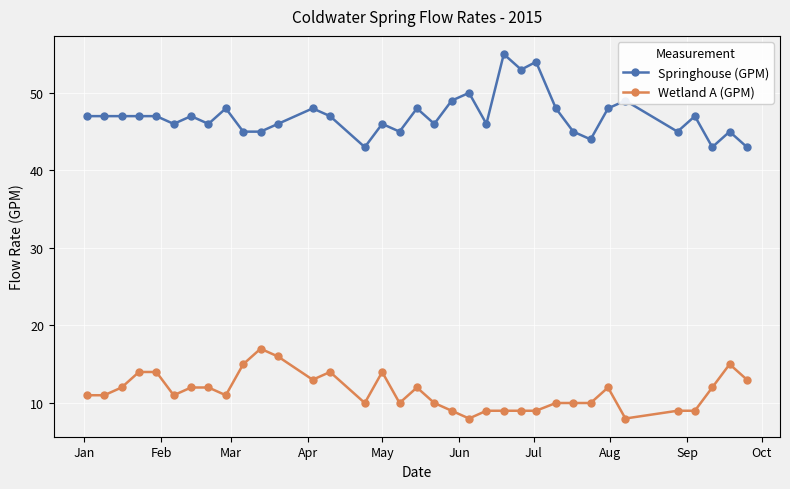

True or false: Wetland A (GPM) and Springhouse (GPM) intersect in this chart.

False